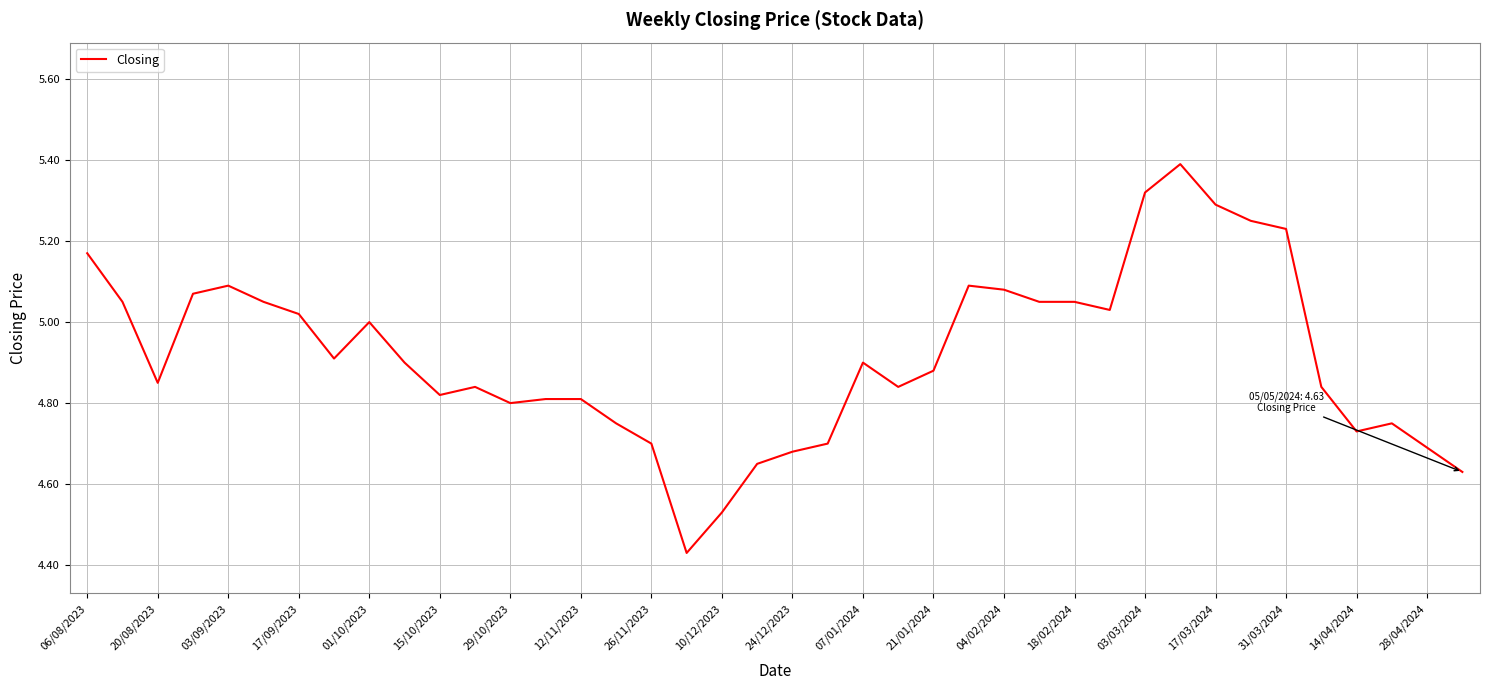

What is the maximum value shown in the chart?

5.4